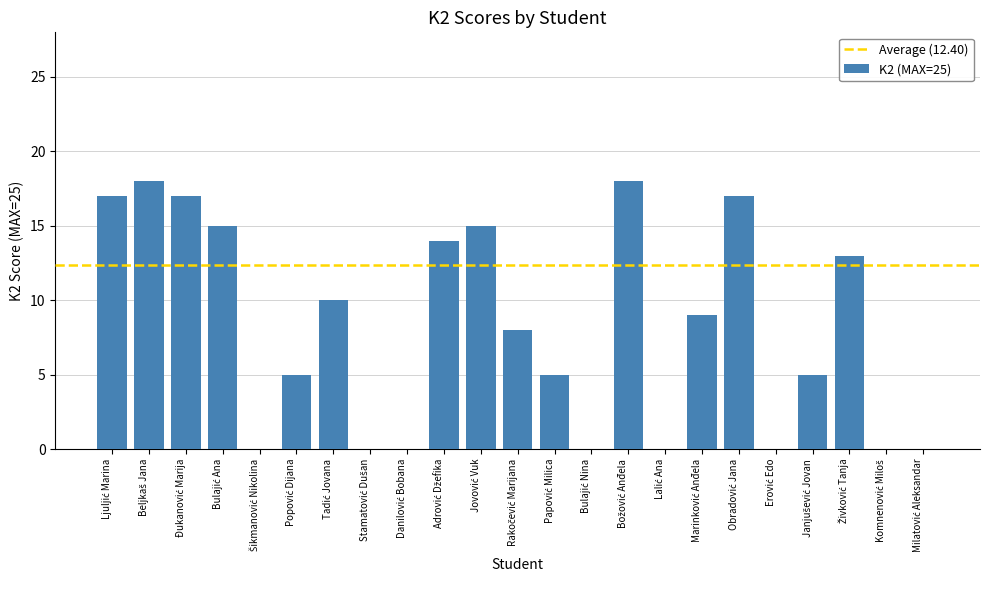

Reading left to right, transcribe all the data shown in this chart.

17	18	17	15	0	5	10	0	0	14	15	8	5	0	18	0	9	17	0	5	13	0	0